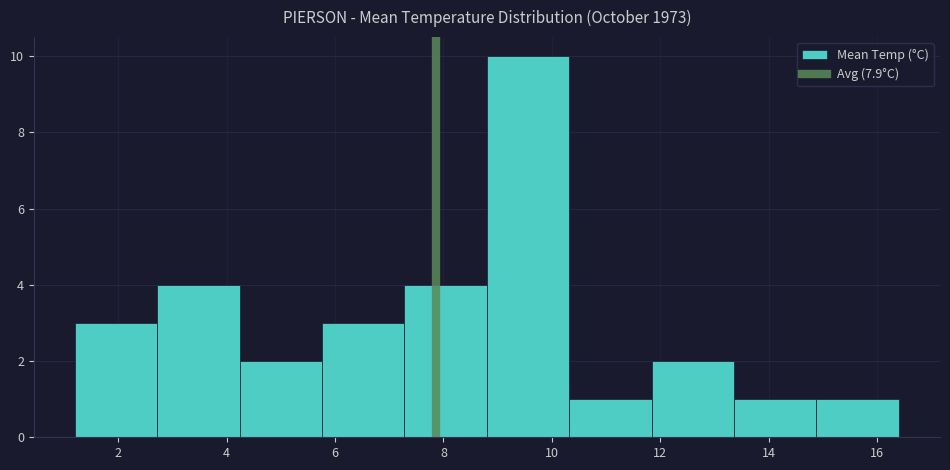

Which range on the x-axis has the tallest bar?

8.80 to 10.32